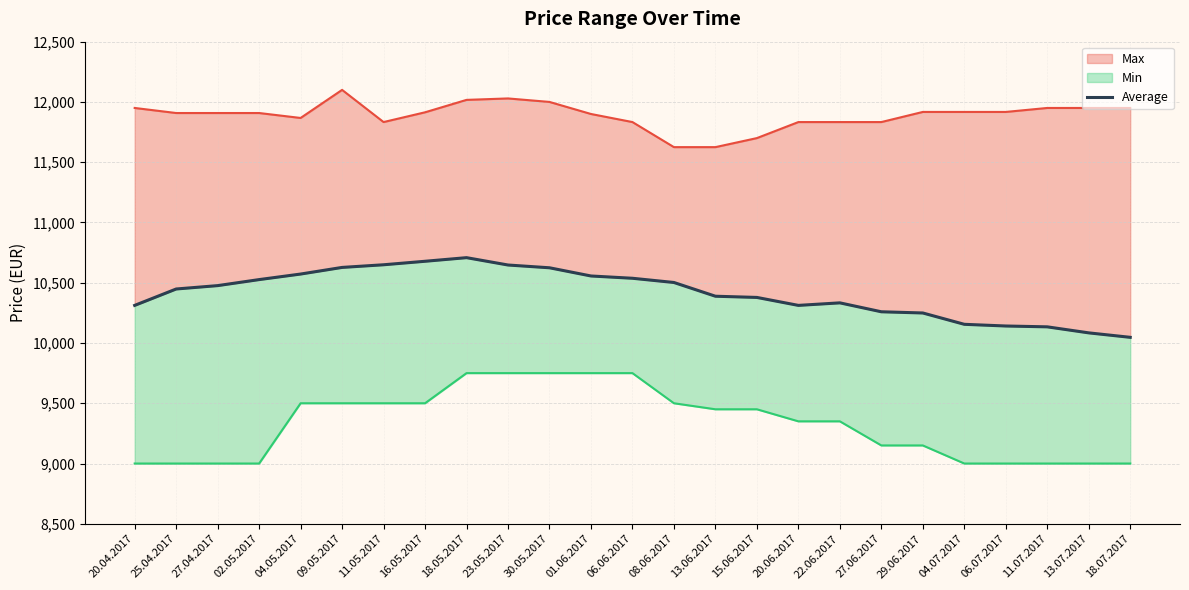

Which has a higher value, 27.04.2017 or 29.06.2017?

27.04.2017